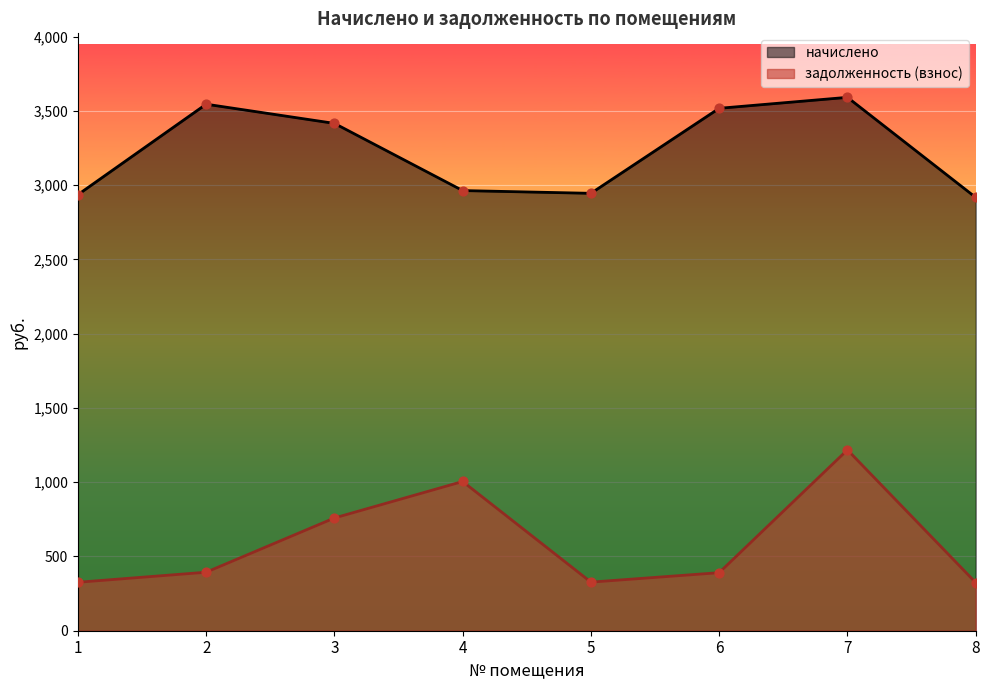

Which series has the largest Y range (max minus min)?

задолженность (взнос)